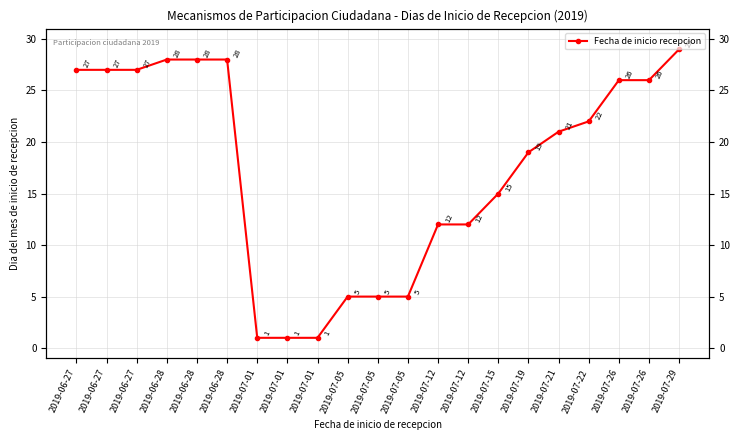

What is the difference between the values at 2019-07-26 and 2019-06-28?

2